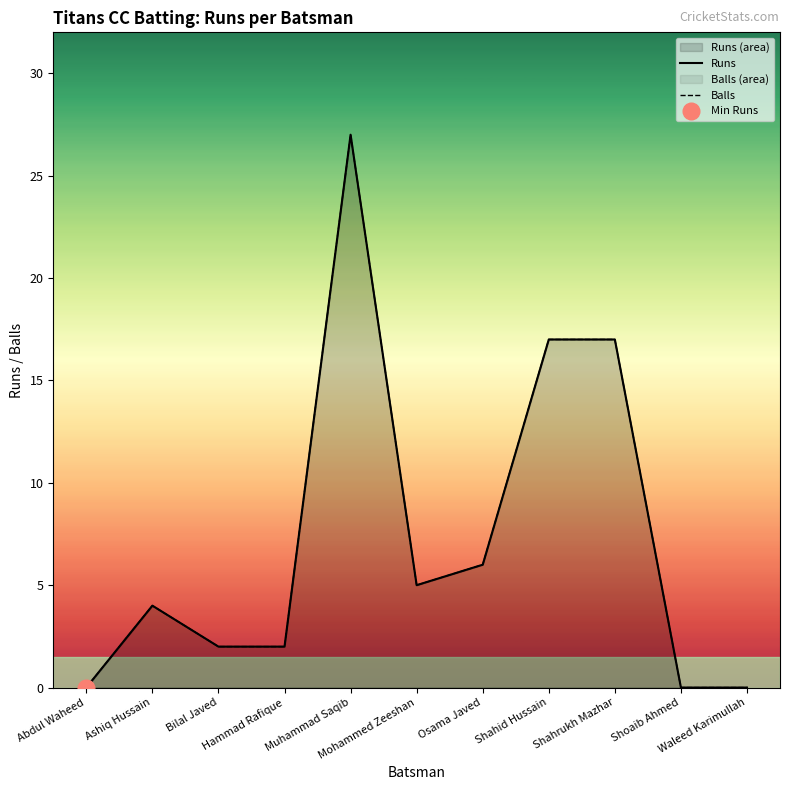

True or false: Runs and Balls cross at least once.

False